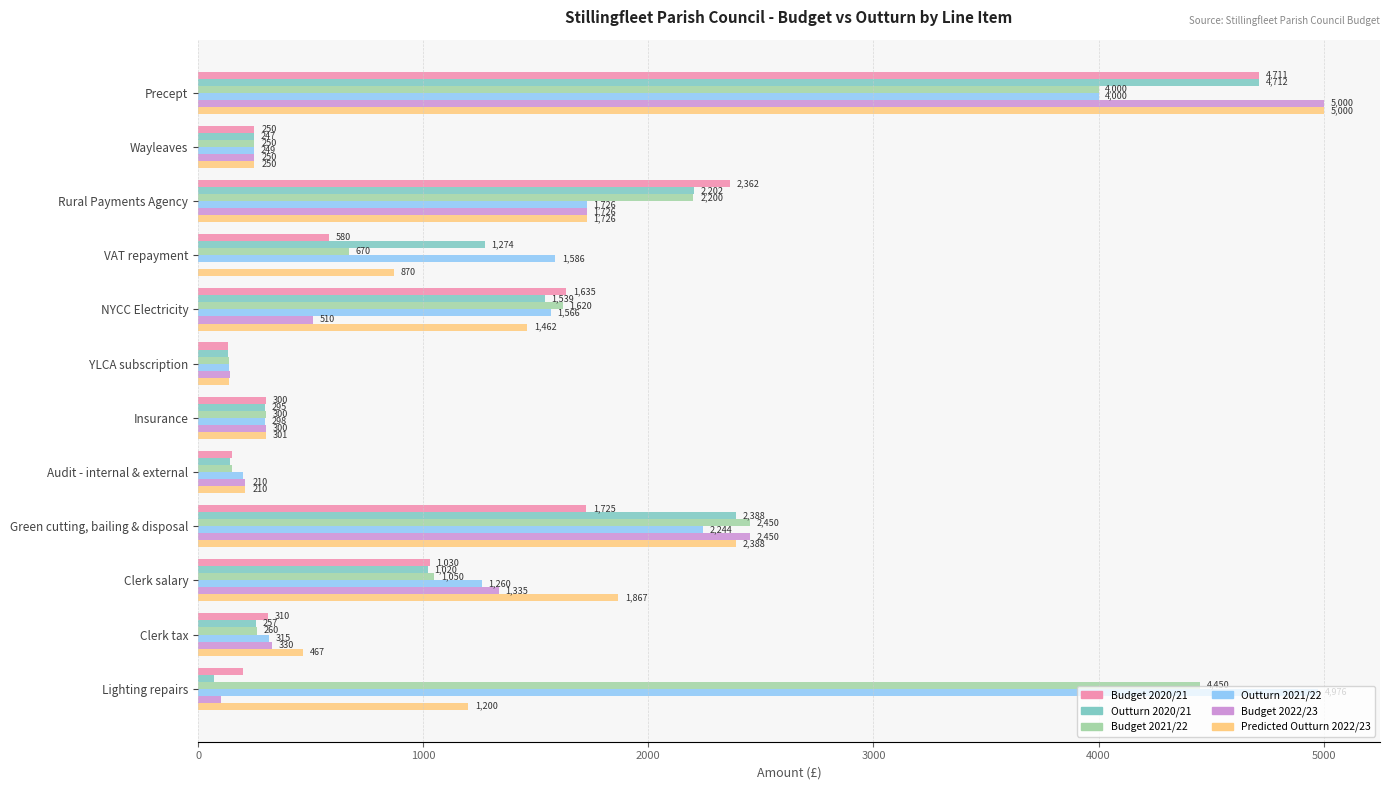

Which series has the largest range (max minus min)?

Budget 2022/23